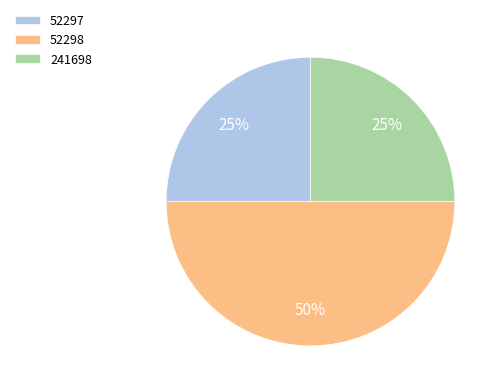

The 52298 slice represents 42% of the pie. True or false?

False